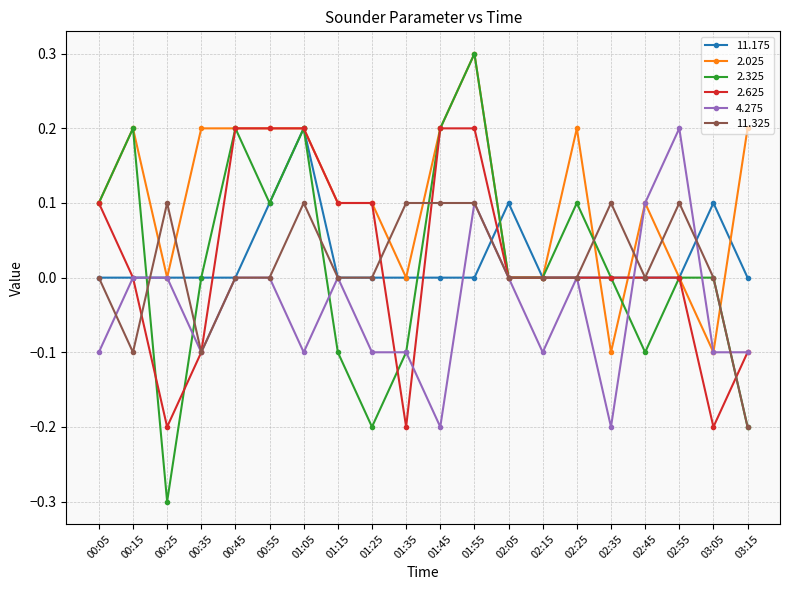

True or false: 11.175 has a value of 0.0 at 02:35.

True